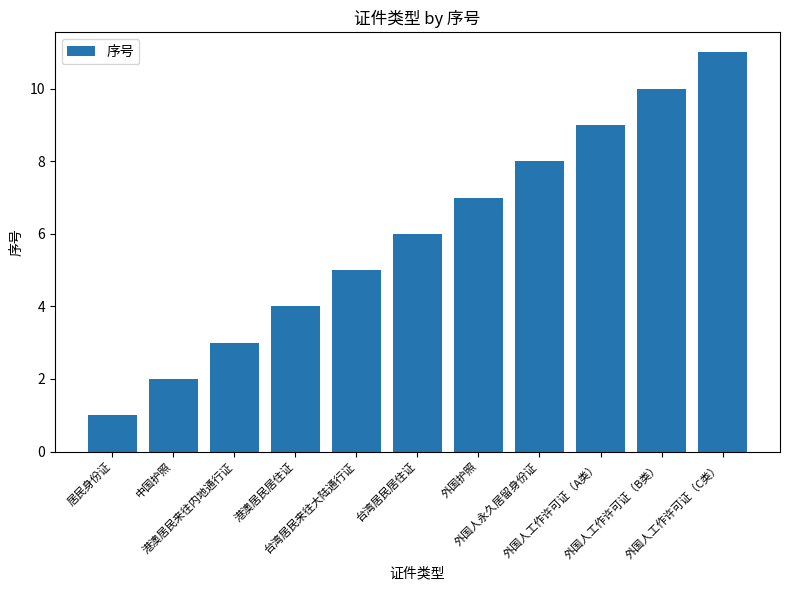

Does the chart contain any negative values?

No